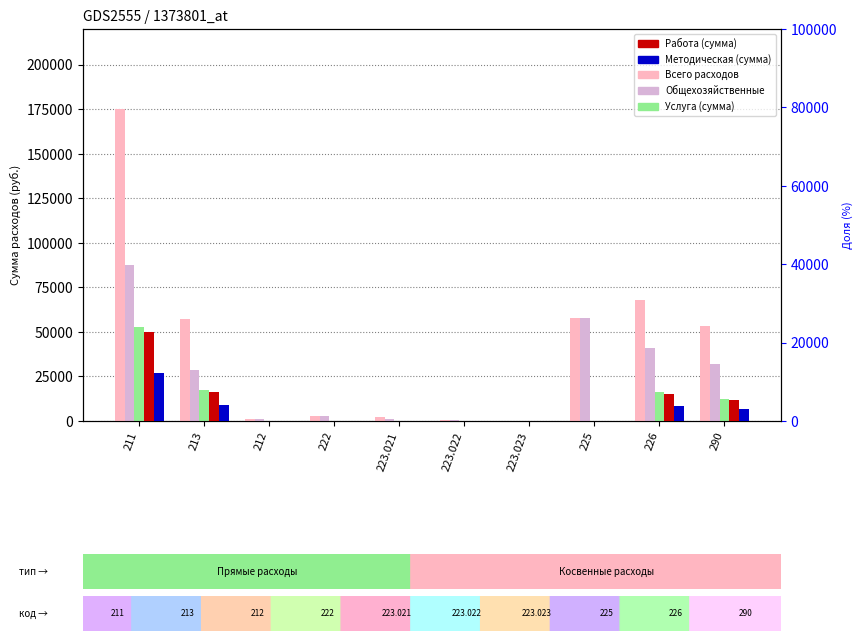

Between 212 and 226, which is larger?

226